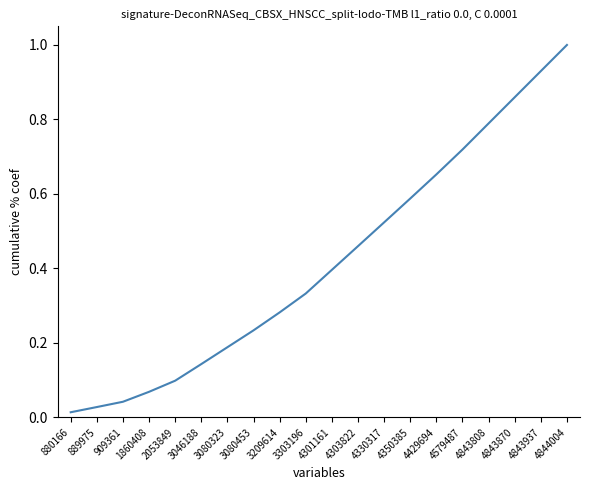

Is it true that the value at 4843937 is 1.6?

False